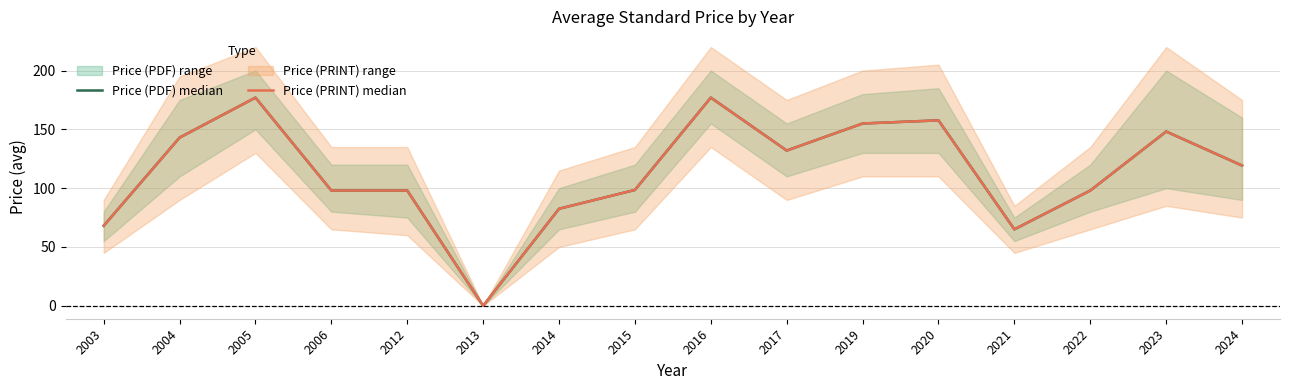

Which label corresponds to the largest value in the chart?

2005